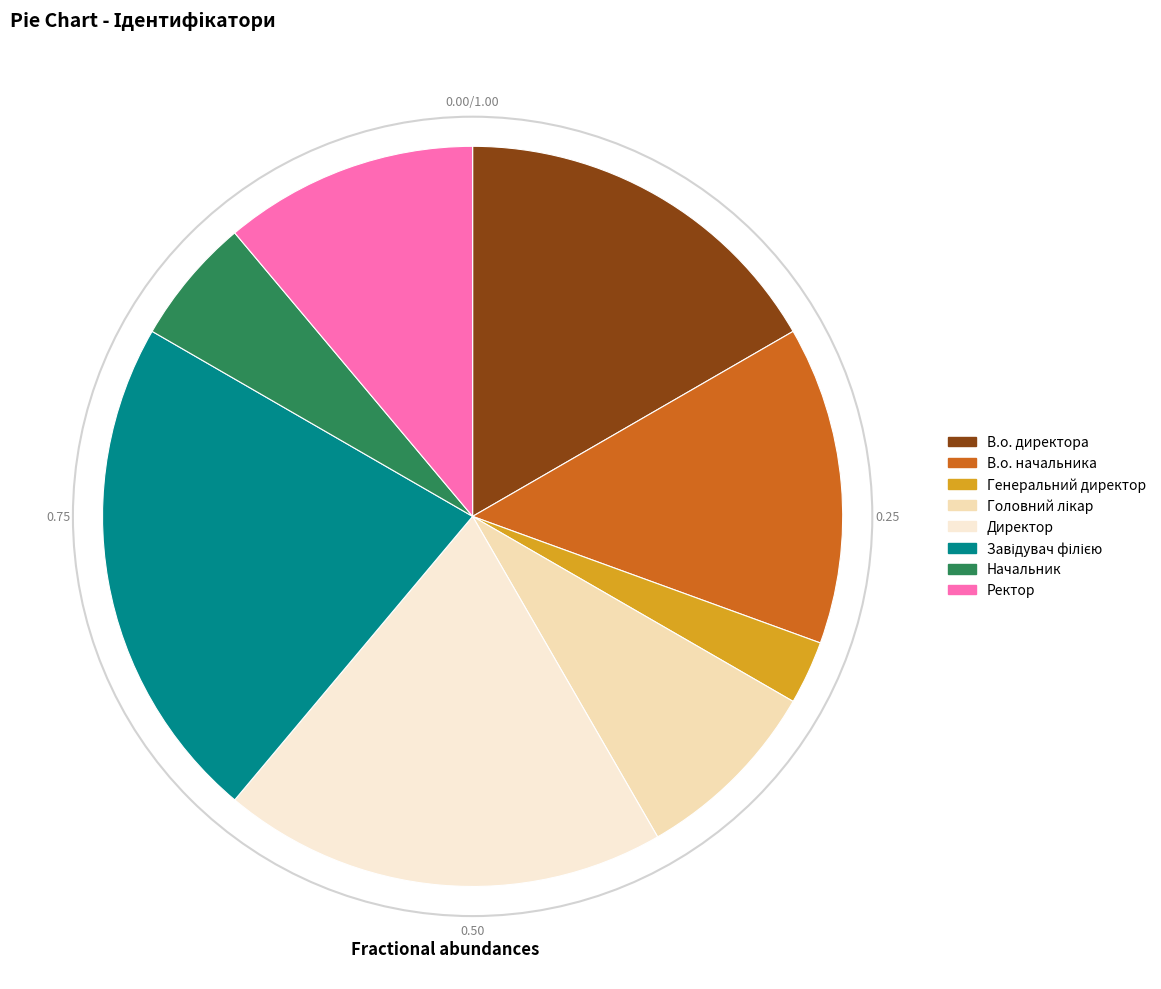

The Генеральний директор slice represents 3% of the pie. True or false?

True